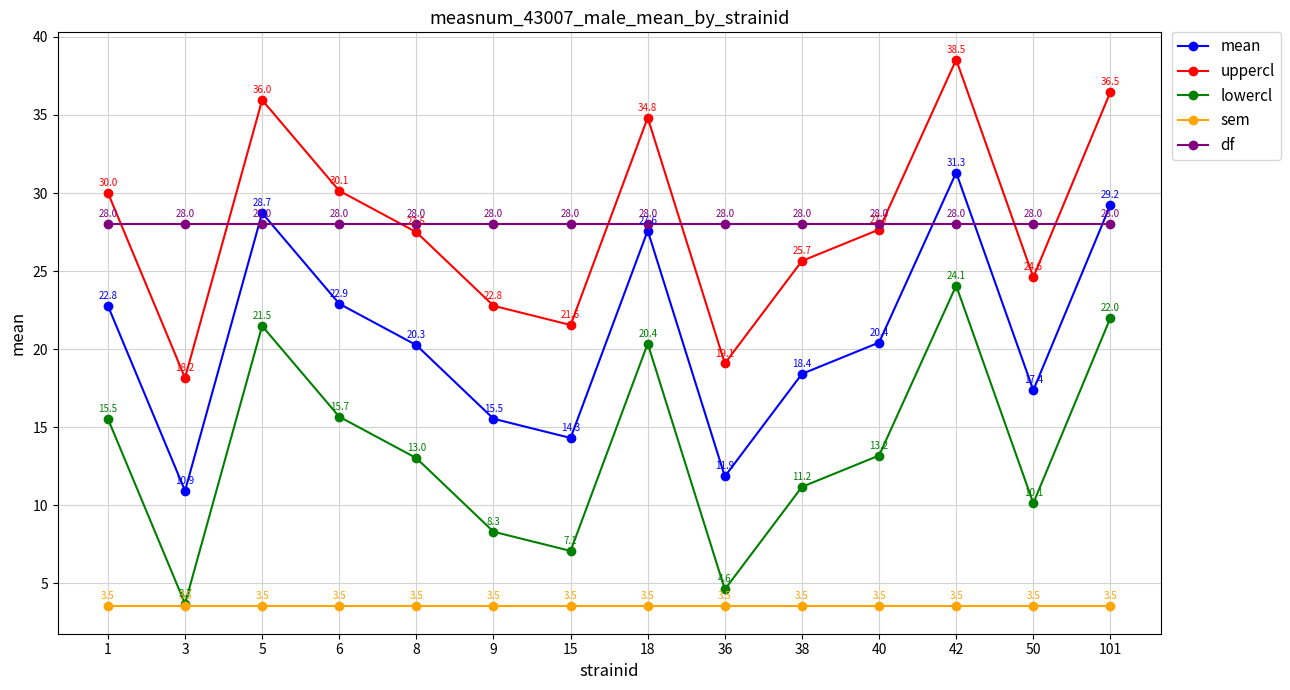

What is the difference between the highest and lowest values at 15?

24.5